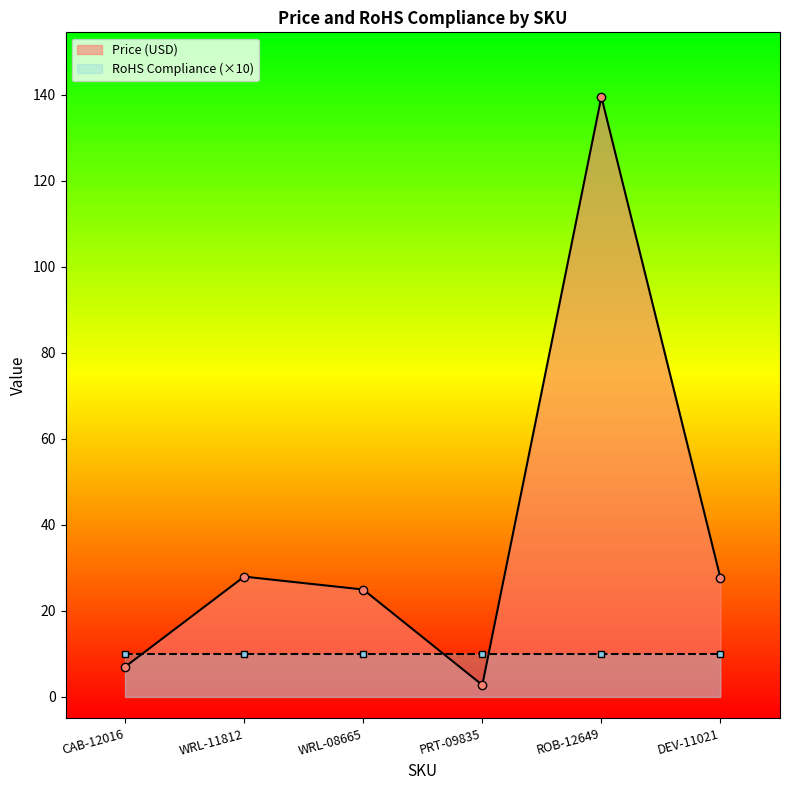

Reading left to right, transcribe all the data shown in this chart.

CAB-12016=7.0	WRL-11812=27.9	WRL-08665=24.9	PRT-09835=2.8	ROB-12649=139.5	DEV-11021=27.6